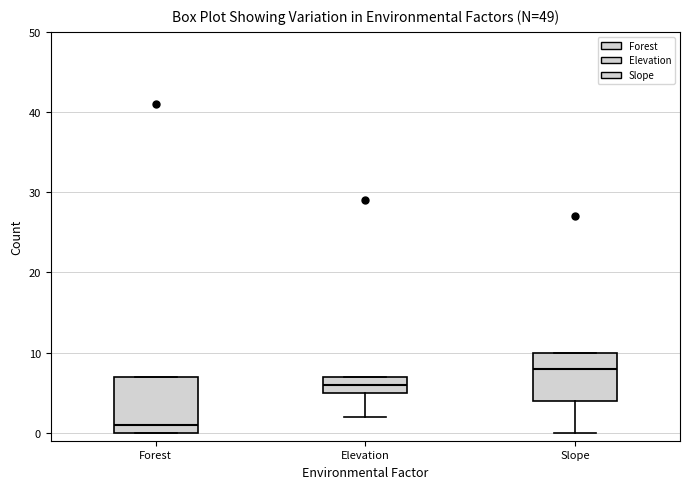

Where does the lower whisker of the box for Elevation end on the y-axis? The values are not printed on the chart, so give them approximately, as read against the axis.

2